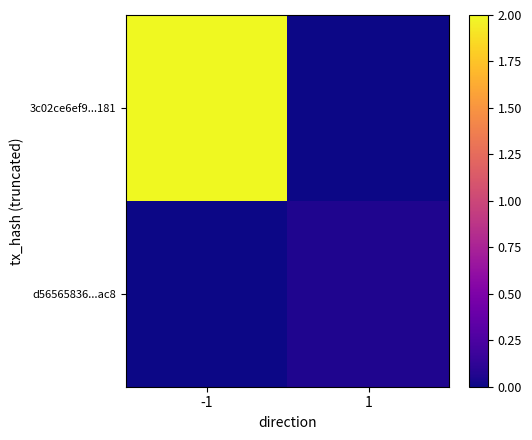

At how many categories does at least one series exceed 1?

1